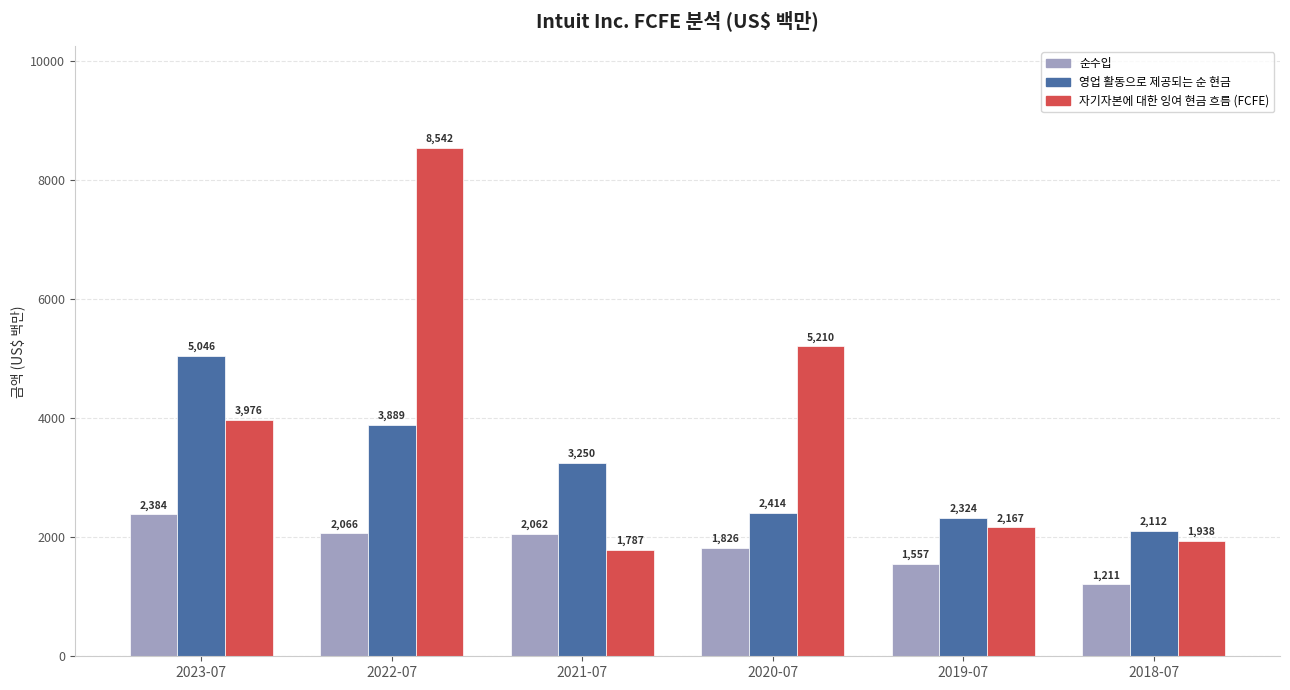

What is the approximate value of 영업 활동으로 제공되는 순 현금 at 2018-07?

2112